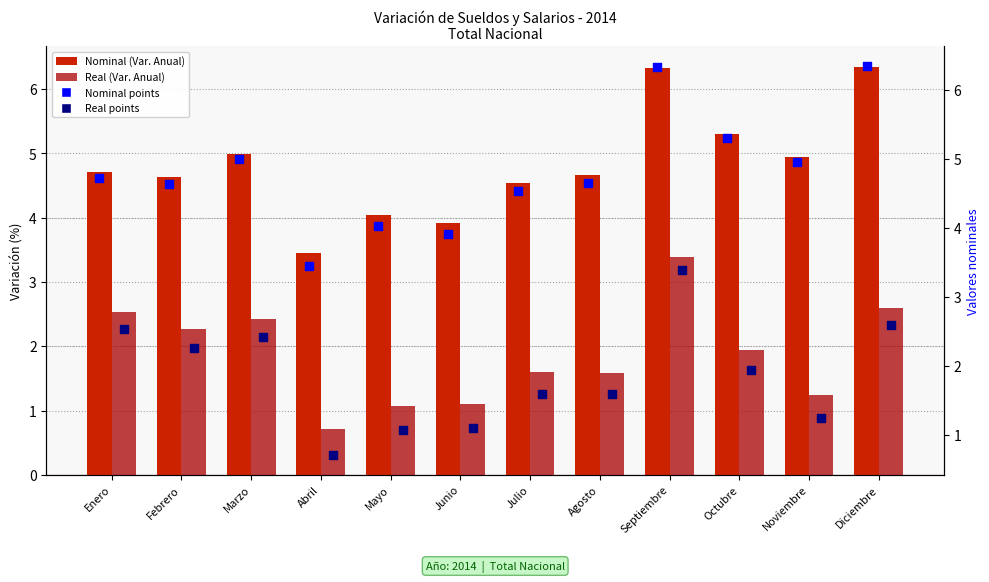

Which series reaches the minimum Y coordinate?

Real (Var. Anual)